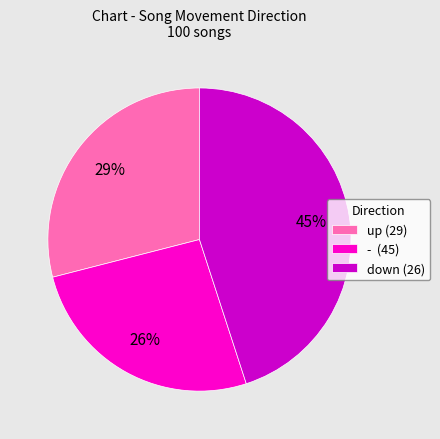

Approximately how many times larger is the value at - (45) compared to up (29)?

0.9